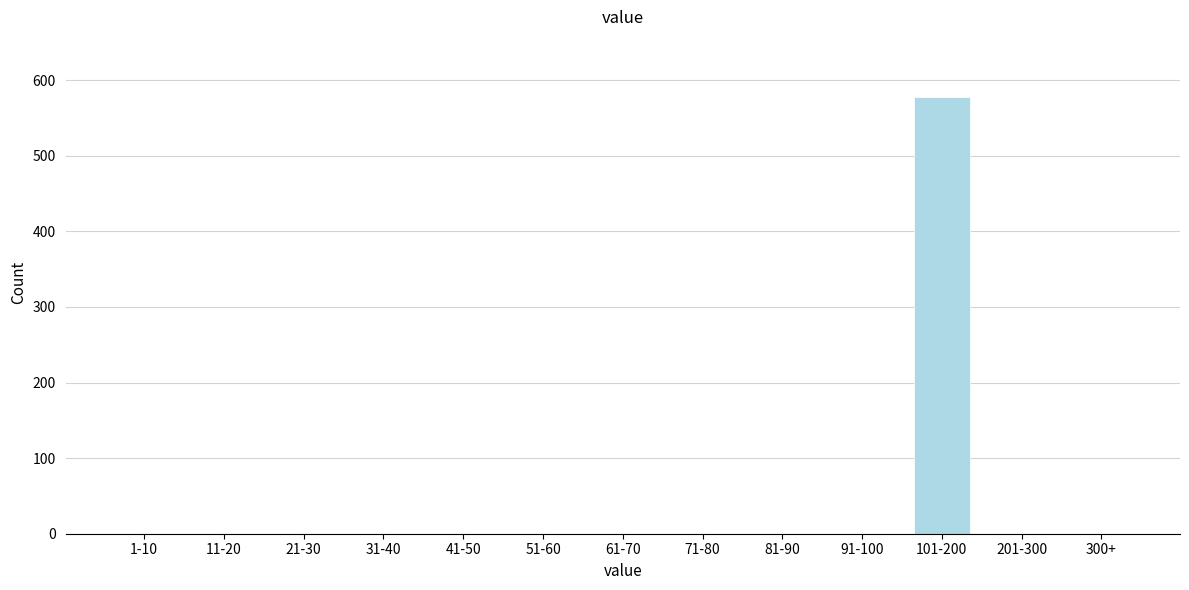

Reading left to right, list all the values displayed in this chart.

1-10=0	11-20=0	21-30=0	31-40=0	41-50=0	51-60=0	61-70=0	71-80=0	81-90=0	91-100=0	101-200=578	201-300=0	300+=0